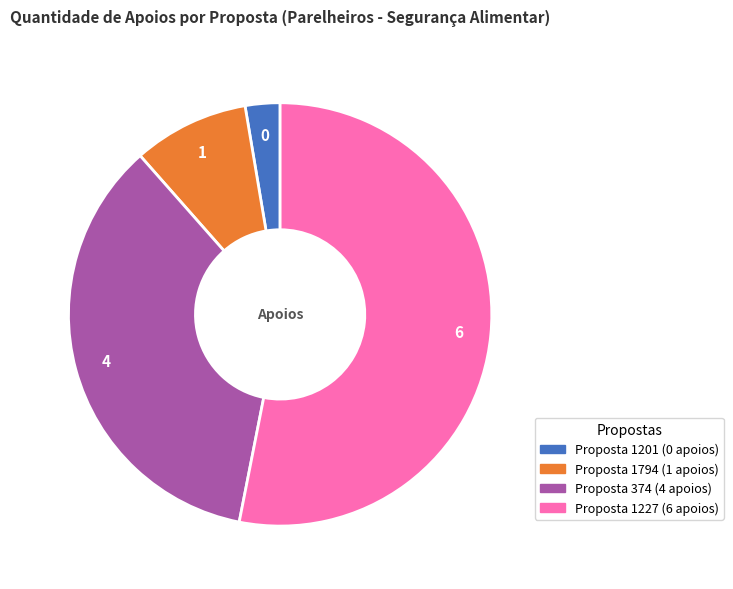

Is there any slice that represents more than half of the pie?

Yes